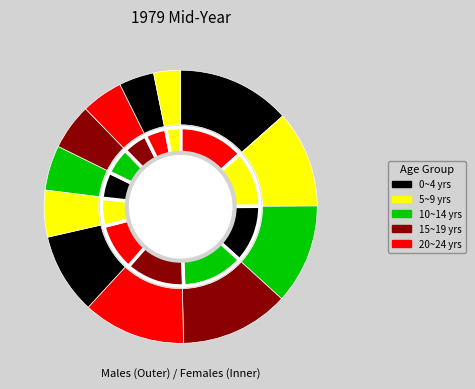

Is there any slice that represents more than half of the pie?

No